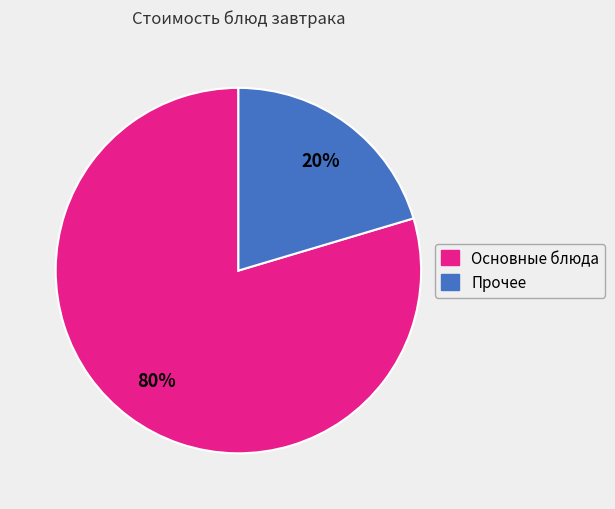

To the nearest percent, what is the average slice percentage?

50%